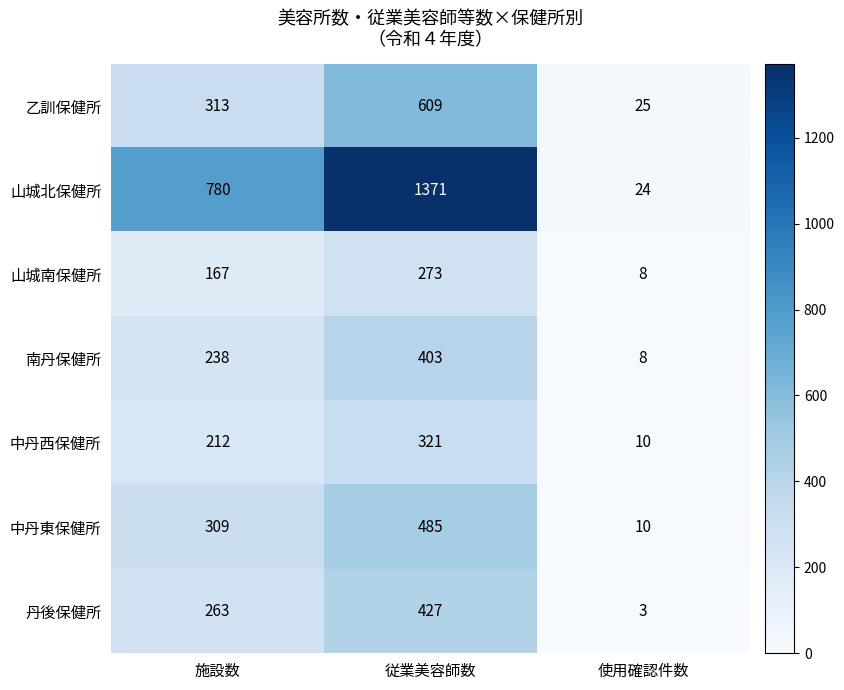

Reading left to right, extract all data points from this chart.

乙訓保健所: 施設数=313	従業美容師数=609	使用確認件数=25
山城北保健所: 施設数=780	従業美容師数=1371	使用確認件数=24
山城南保健所: 施設数=167	従業美容師数=273	使用確認件数=8
南丹保健所: 施設数=238	従業美容師数=403	使用確認件数=8
中丹西保健所: 施設数=212	従業美容師数=321	使用確認件数=10
中丹東保健所: 施設数=309	従業美容師数=485	使用確認件数=10
丹後保健所: 施設数=263	従業美容師数=427	使用確認件数=3